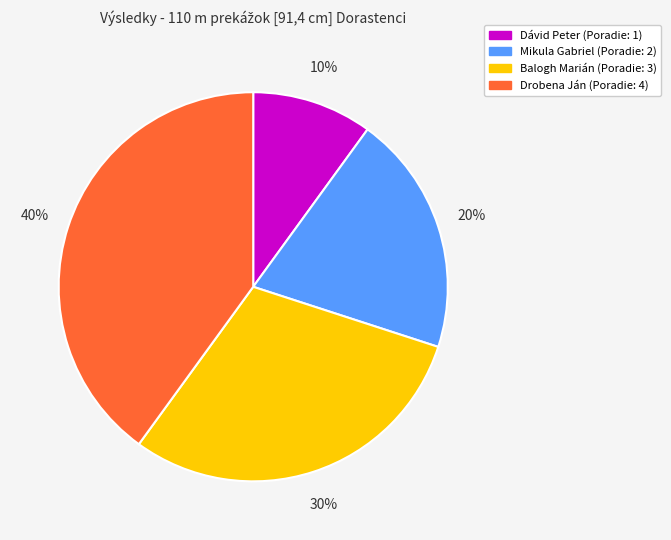

To the nearest percent, what is the combined percentage of Drobena Ján and Mikula Gabriel?

60%